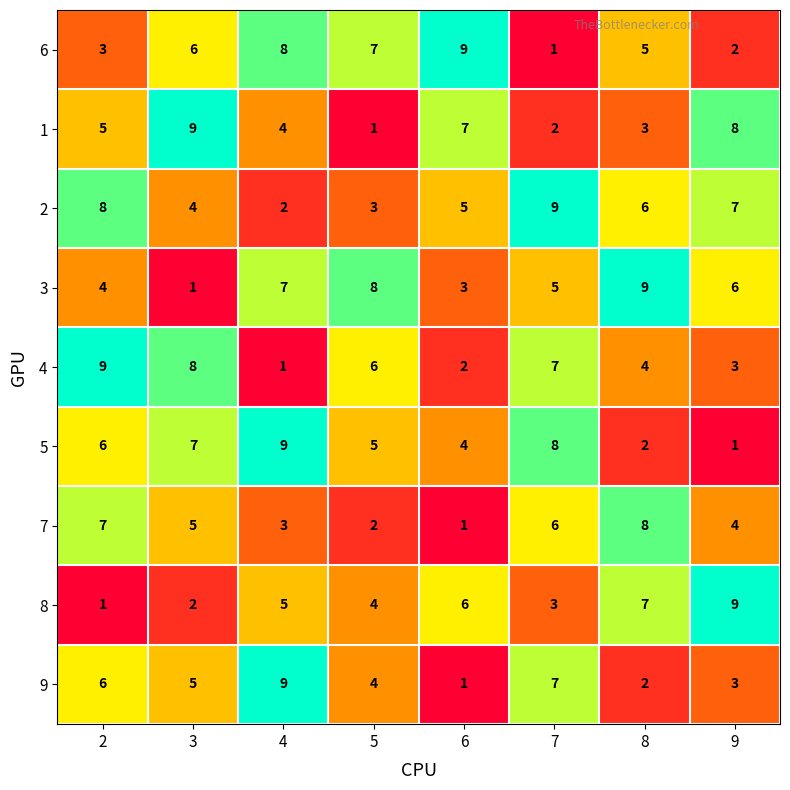

List the labels in order of 9 value, largest first.

4, 7, 2, 3, 5, 9, 8, 6